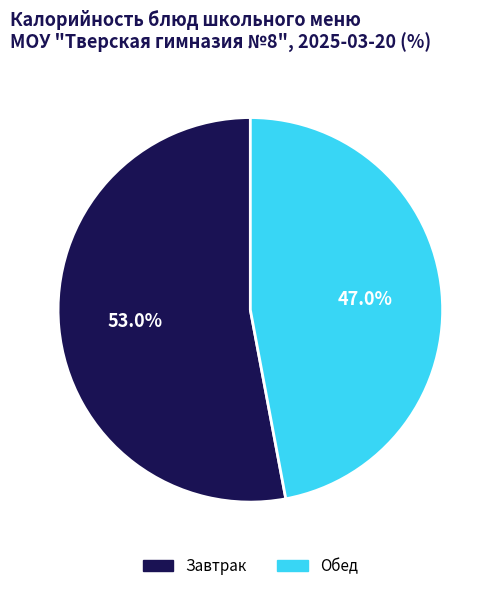

What is the majority slice?

Завтрак